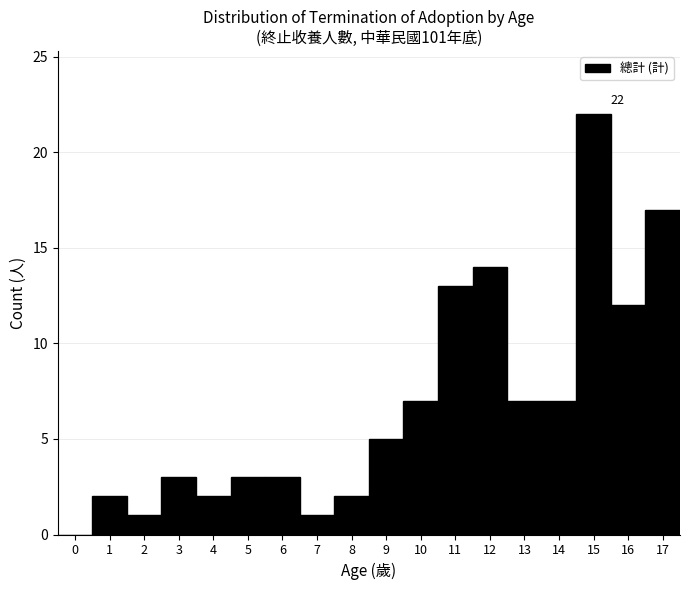

Which range on the x-axis has the tallest bar?

14.5 to 15.5